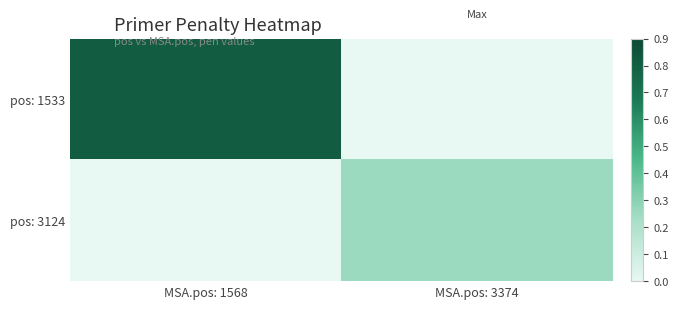

Which series has the widest spread of values?

pos: 1533